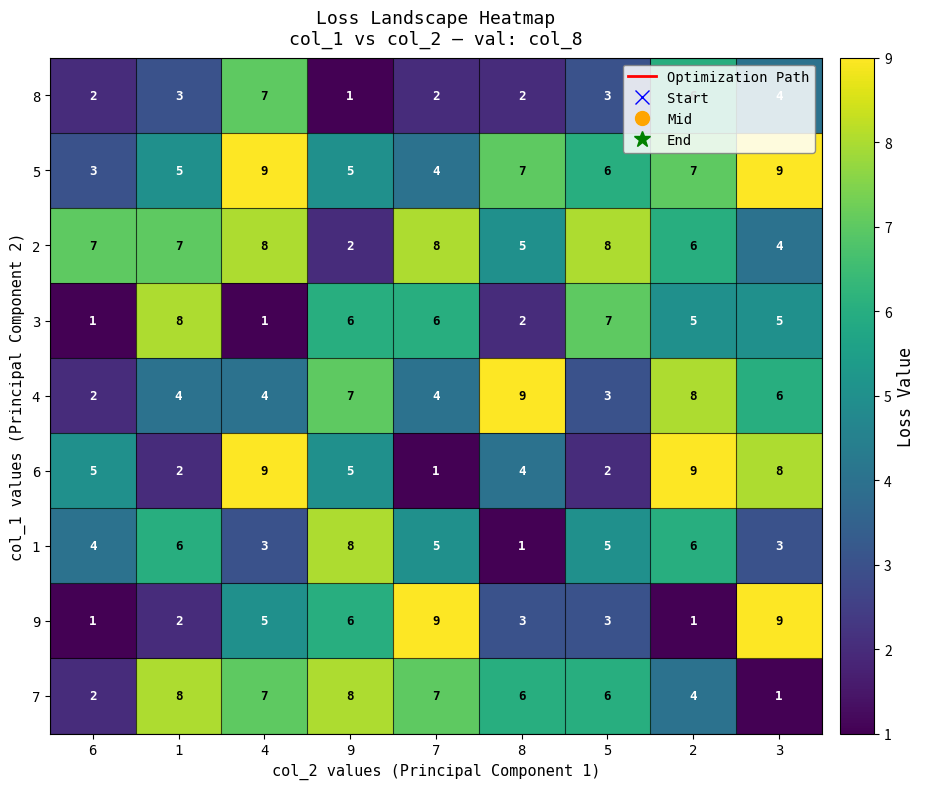

What is the average value of the 8 series?

3